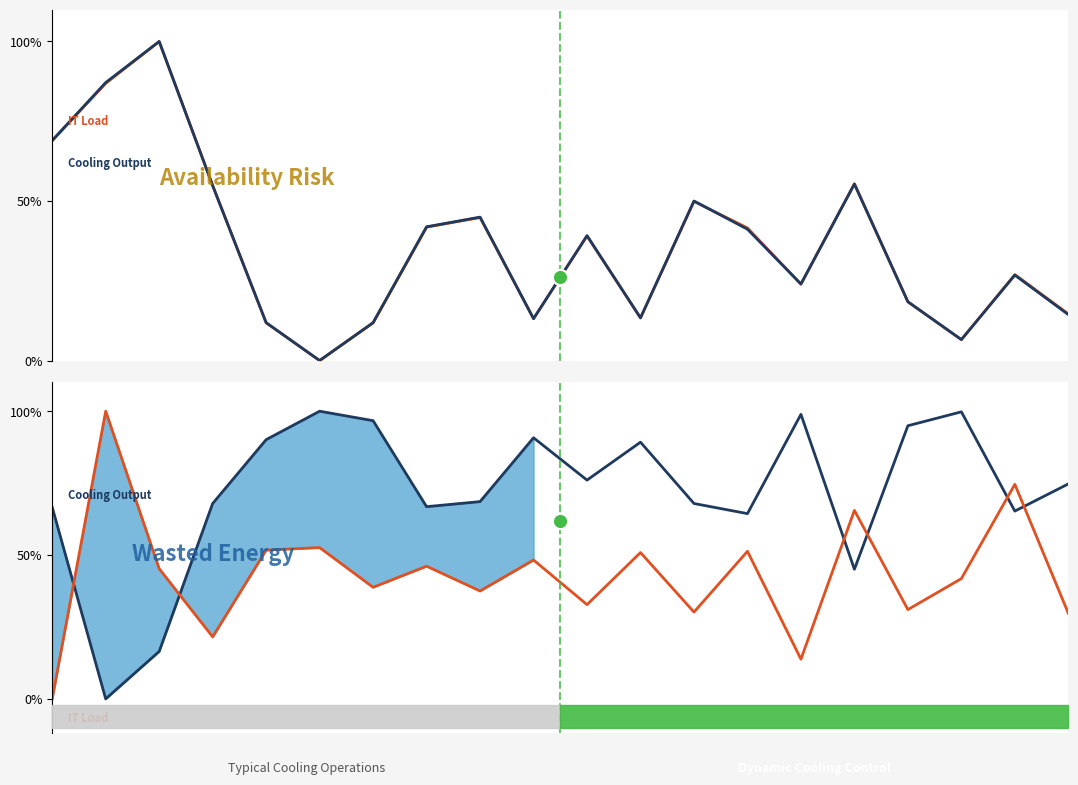

What are all the series names shown in the legend?

IT Load, Cooling Output